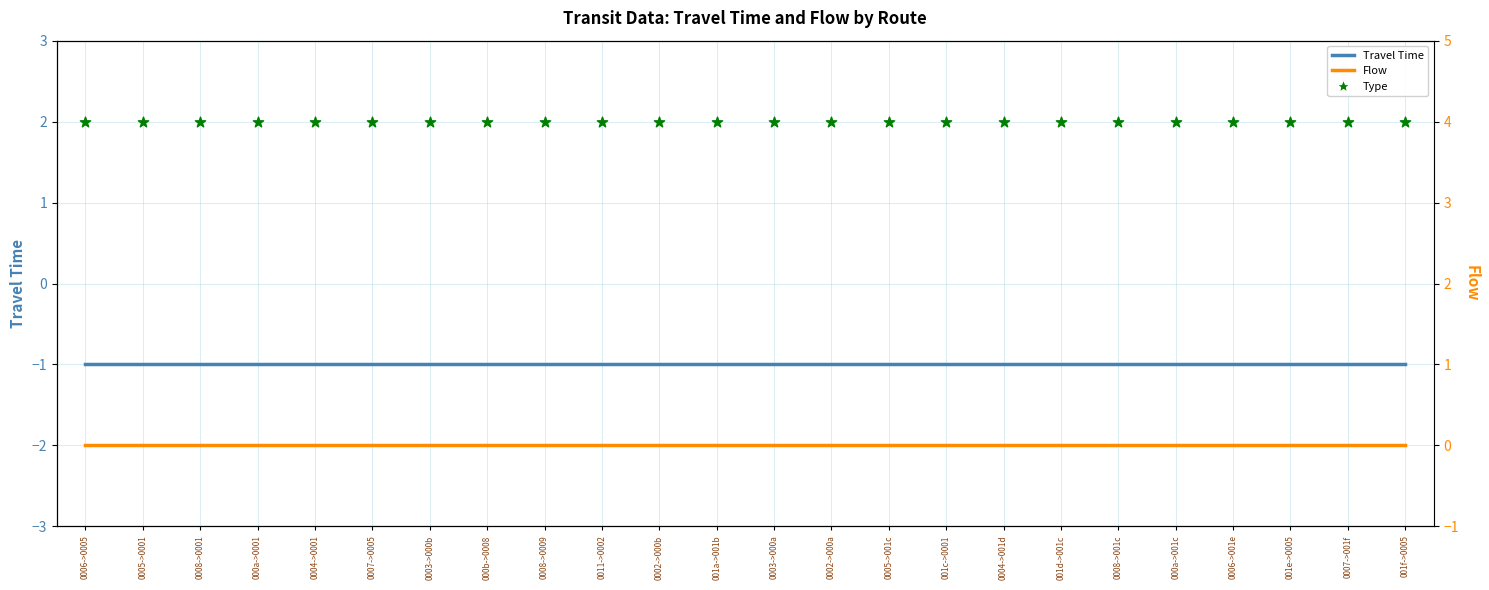

What are all the series names shown in the legend?

Travel Time, Flow, Type